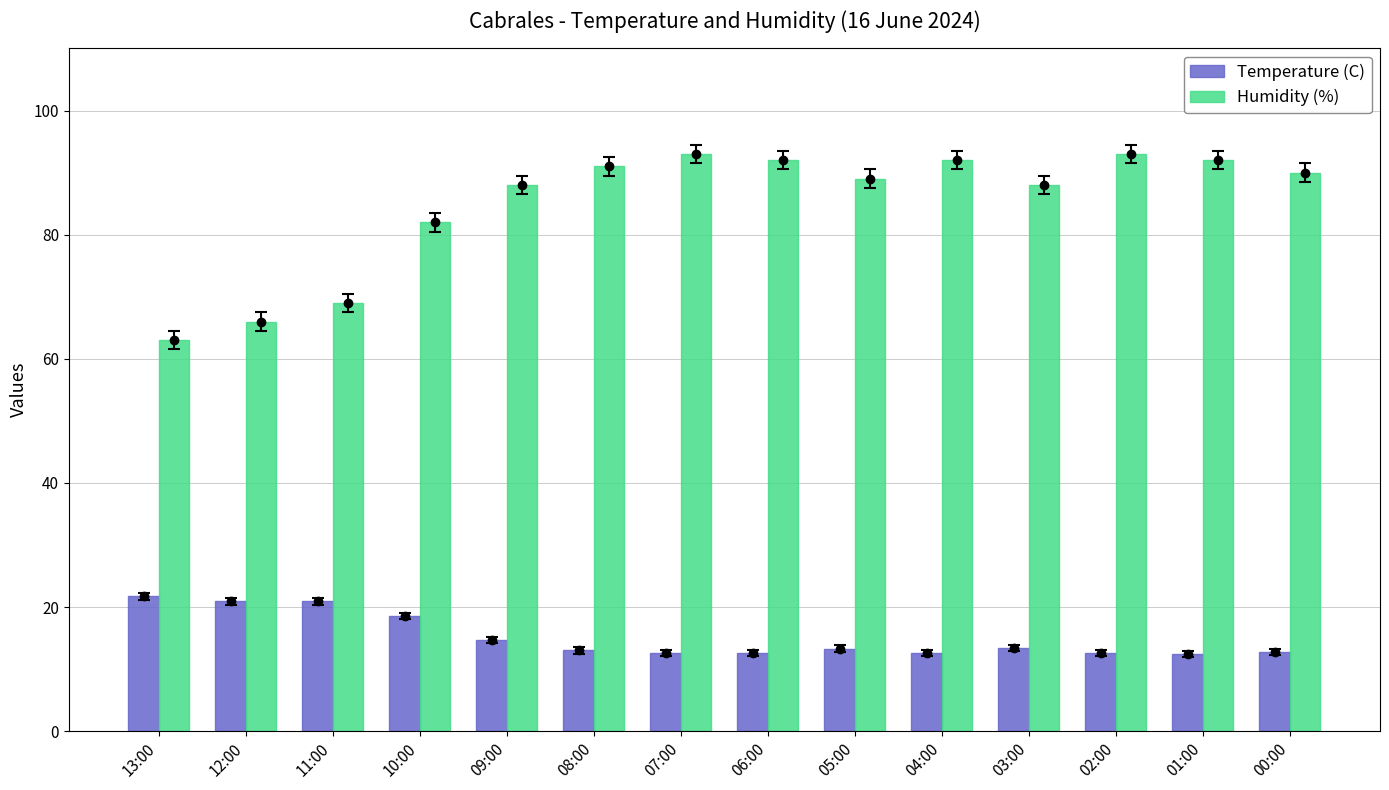

What is the difference between the maximum and minimum values in the Temperature (C) series?

9.3